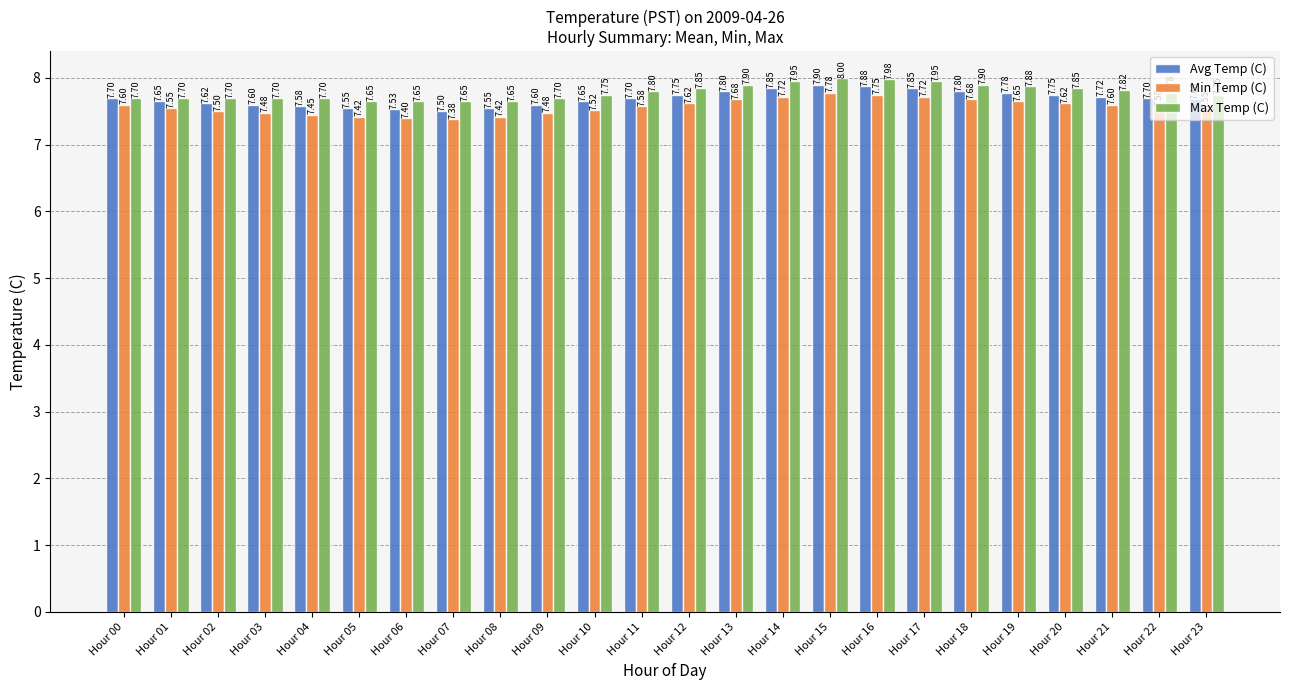

Which category has the highest value across all series?

Hour 15